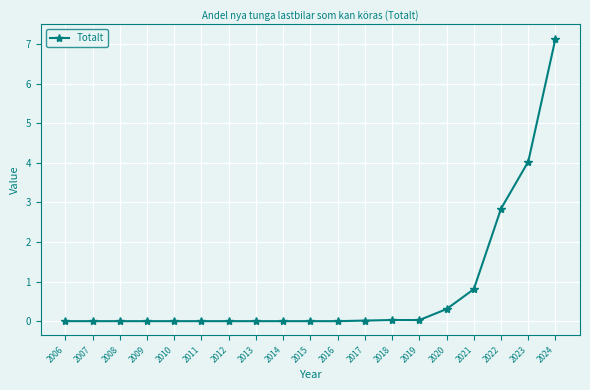

What is the sum of all values?

15.2